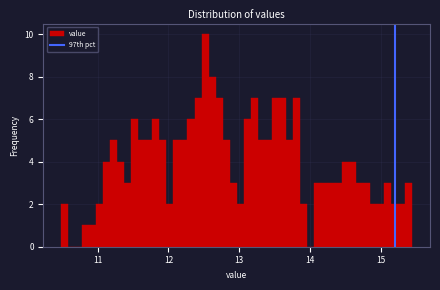

Around what value on the x-axis is the tallest bar? Give the approximate position of its centre, as read against the axis.

12.5